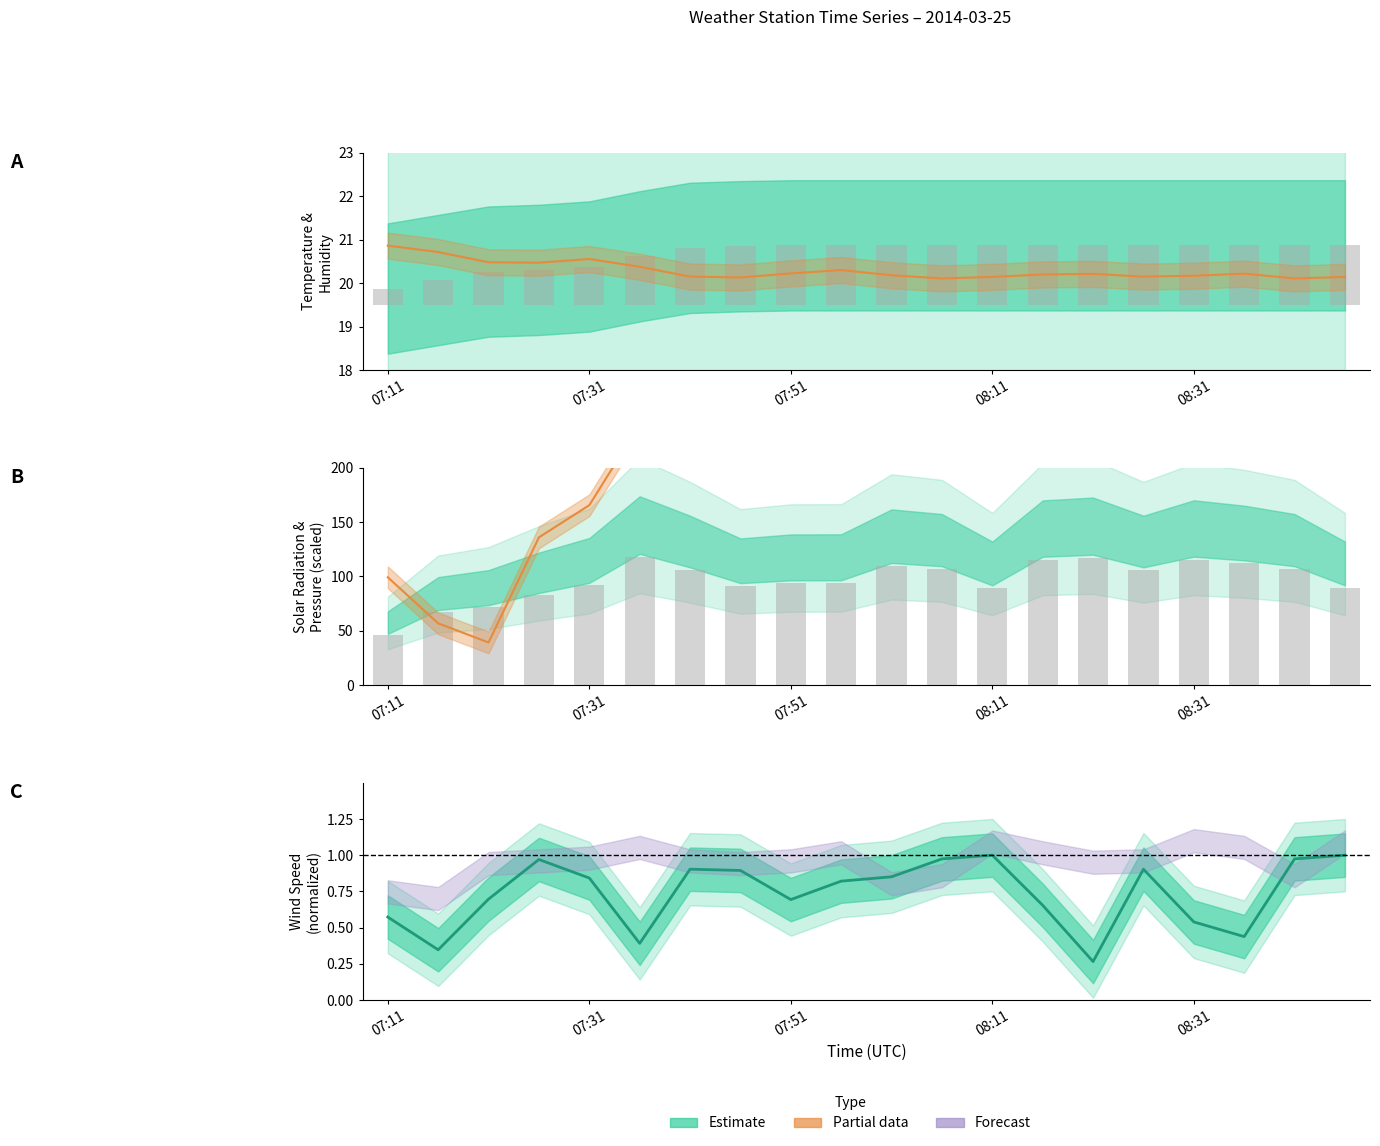

Reading left to right, list all the values displayed in this chart.

TA: 07:11=0.4	07:16=0.6	07:21=0.8	07:26=0.8	07:31=0.9	07:36=1.1	07:41=1.3	07:46=1.4	07:51=1.4	07:56=1.4	08:01=1.4	08:06=1.4	08:11=1.4	08:16=1.4	08:21=1.4	08:26=1.4	08:31=1.4	08:36=1.4	08:41=1.4	08:46=1.4
RH: 07:11=20.9	07:16=20.7	07:21=20.5	07:26=20.5	07:31=20.6	07:36=20.4	07:41=20.2	07:46=20.1	07:51=20.2	07:56=20.3	08:01=20.2	08:06=20.1	08:11=20.1	08:16=20.2	08:21=20.2	08:26=20.2	08:31=20.2	08:36=20.2	08:41=20.1	08:46=20.1
SR: 07:11=46.0	07:16=67.4	07:21=71.8	07:26=82.7	07:31=91.8	07:36=117.8	07:41=105.7	07:46=91.5	07:51=94.0	07:56=94.1	08:01=109.7	08:06=106.8	08:11=89.6	08:16=115.3	08:21=117.1	08:26=105.7	08:31=115.3	08:36=112.0	08:41=106.8	08:46=89.6
PA: 07:11=99.2	07:16=56.8	07:21=39.2	07:26=136.0	07:31=165.6	07:36=240.0	07:41=240.0	07:46=252.0	07:51=248.0	07:56=269.6	08:01=260.0	08:06=239.2	08:11=256.0	08:16=239.2	08:21=254.4	08:26=240.0	08:31=229.6	08:36=236.8	08:41=239.2	08:46=256.0
SpdAvg: 07:11=0.6	07:16=0.3	07:21=0.7	07:26=1.0	07:31=0.8	07:36=0.4	07:41=0.9	07:46=0.9	07:51=0.7	07:56=0.8	08:01=0.9	08:06=1.0	08:11=1.0	08:16=0.7	08:21=0.3	08:26=0.9	08:31=0.5	08:36=0.4	08:41=1.0	08:46=1.0